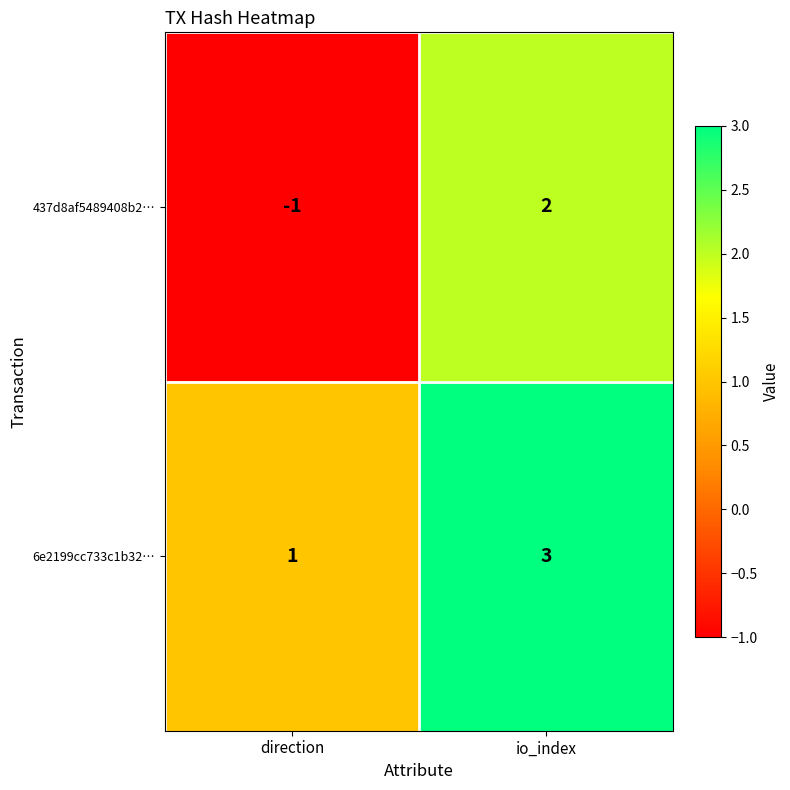

What is the difference between the 437d8af5489408b2… values at io_index and direction?

3